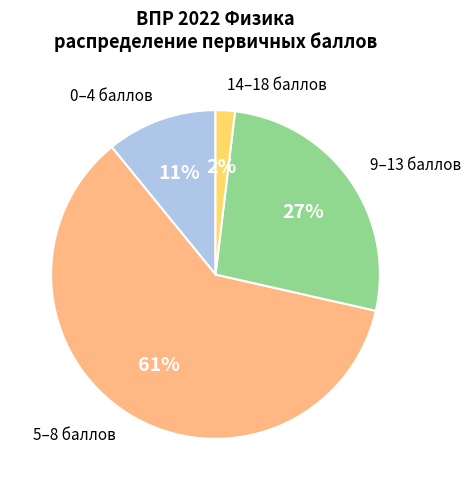

To the nearest percent, what is the average slice percentage?

25%